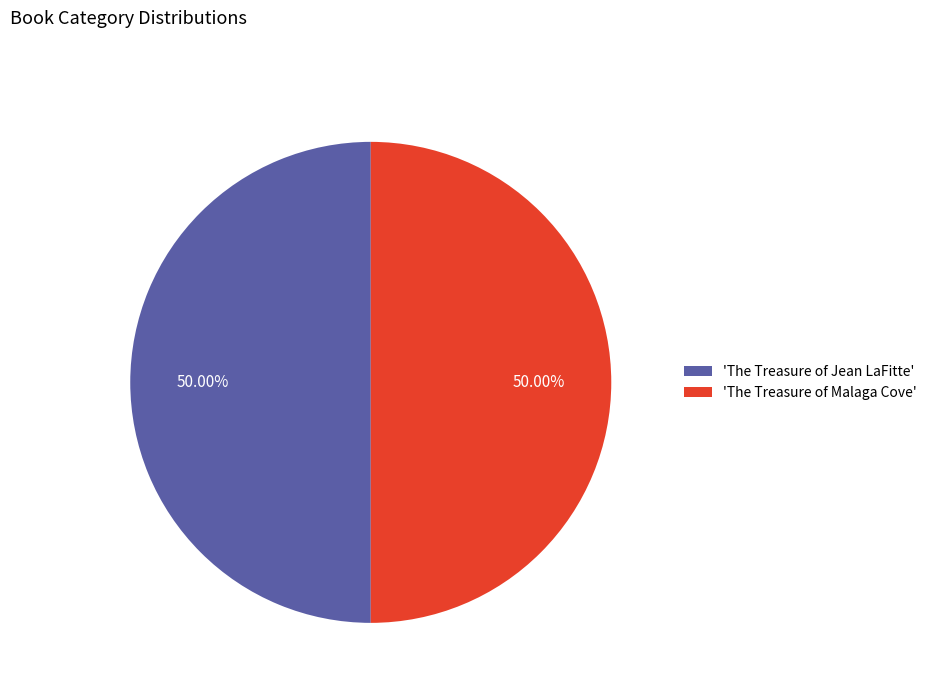

How many segments does this pie chart have?

2